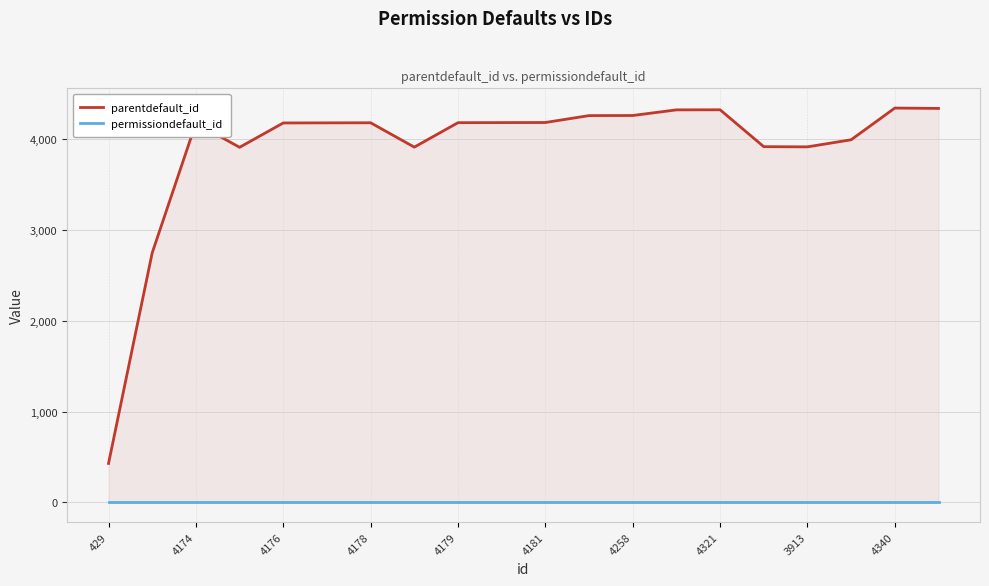

What is the maximum value shown in the chart?

4340